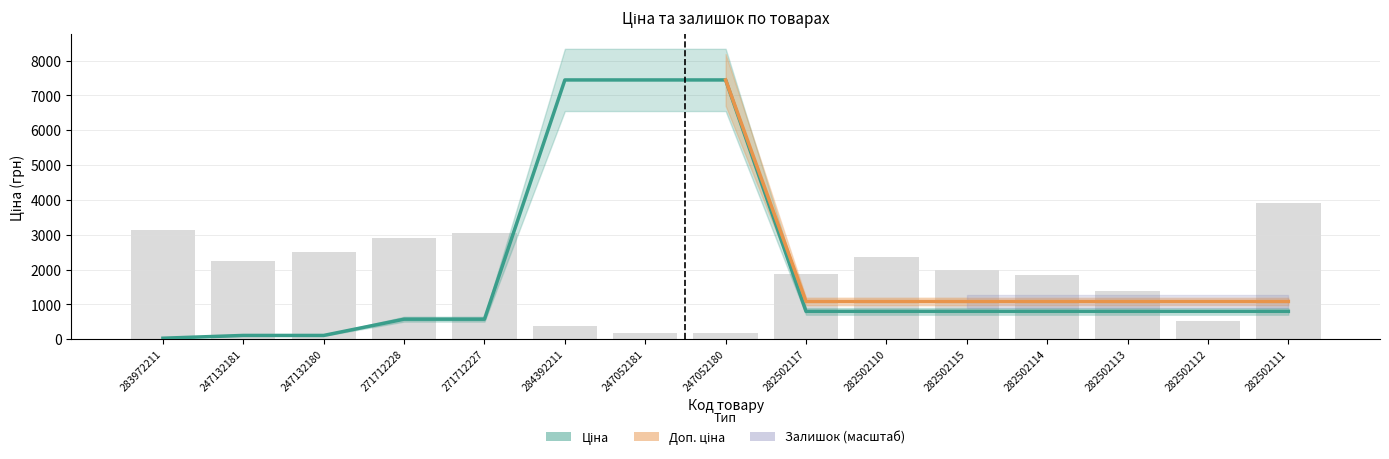

Which category has the lowest value across all series?

283972211